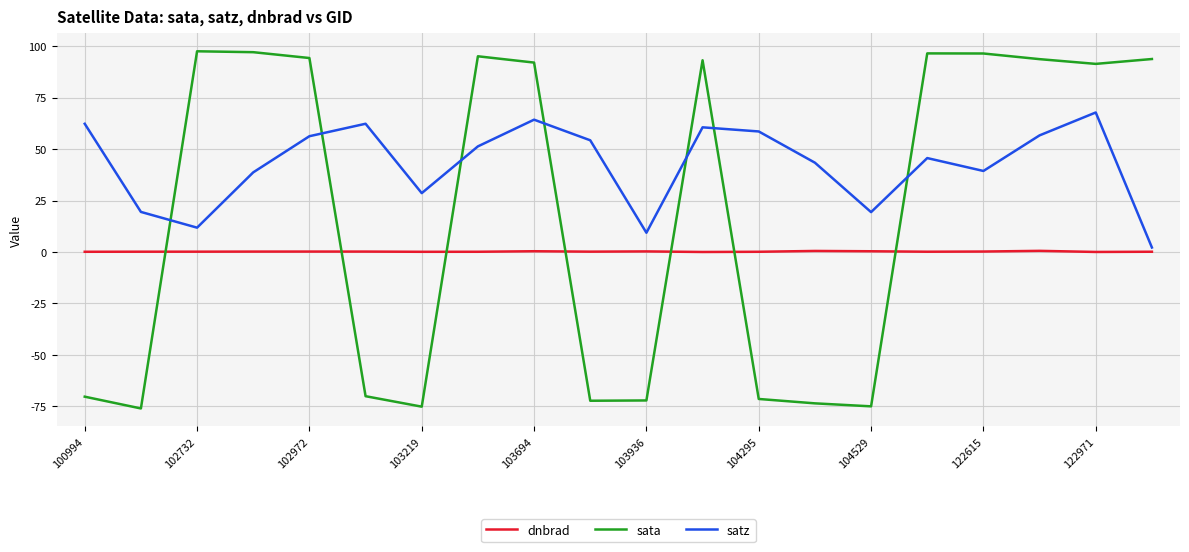

What are all the series names shown in the legend?

dnbrad, sata, satz